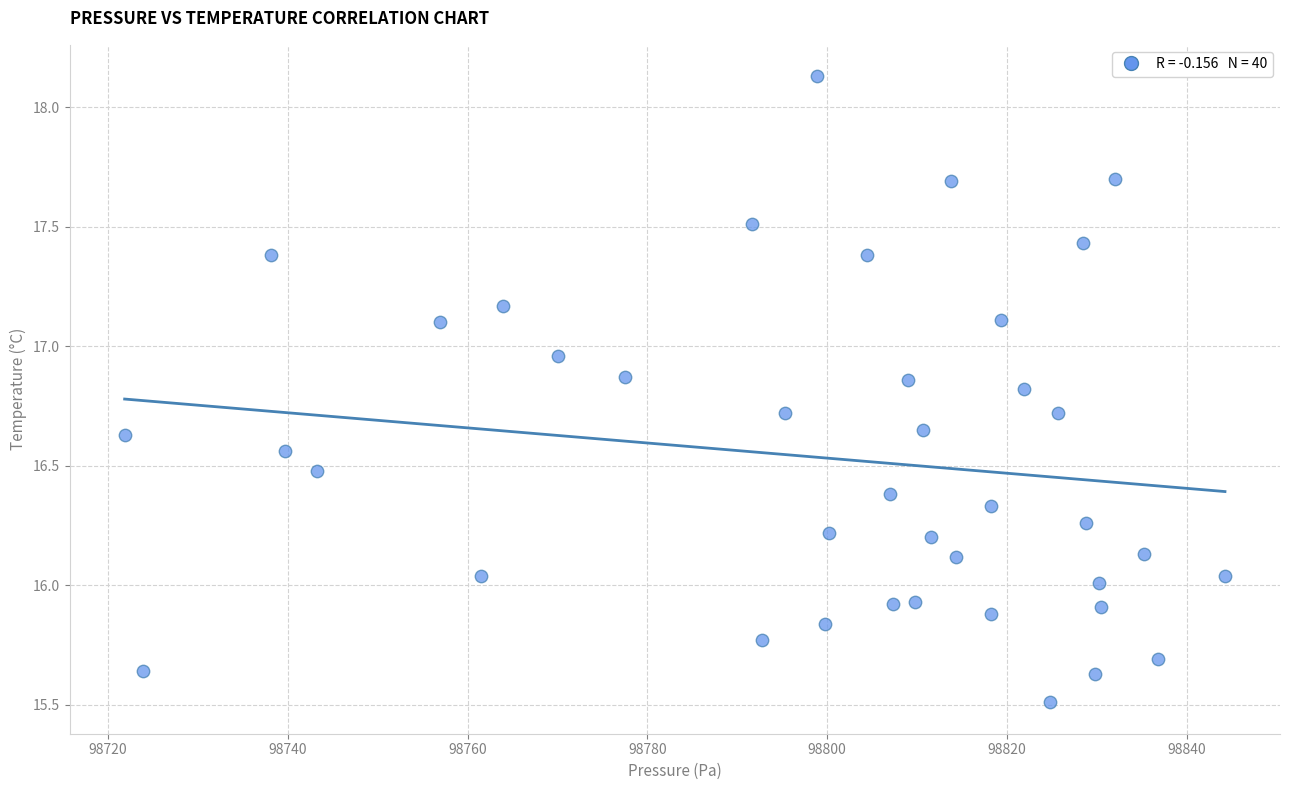

What is the range of Y values (max minus min)?

2.6